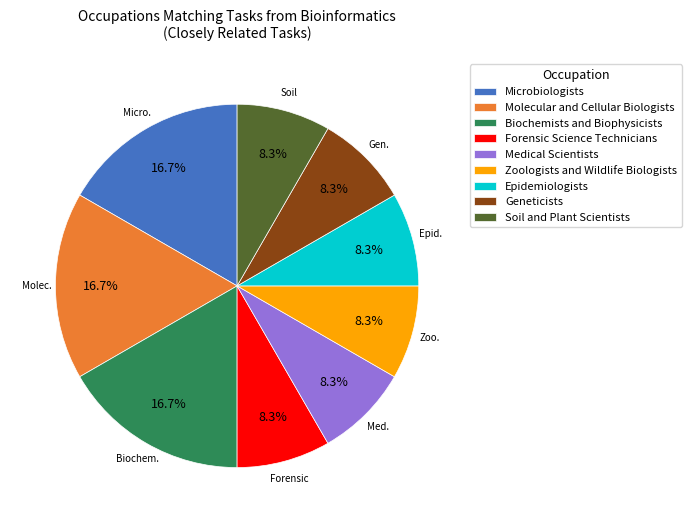

To the nearest percent, what is the difference between the largest and smallest slice percentages?

8%